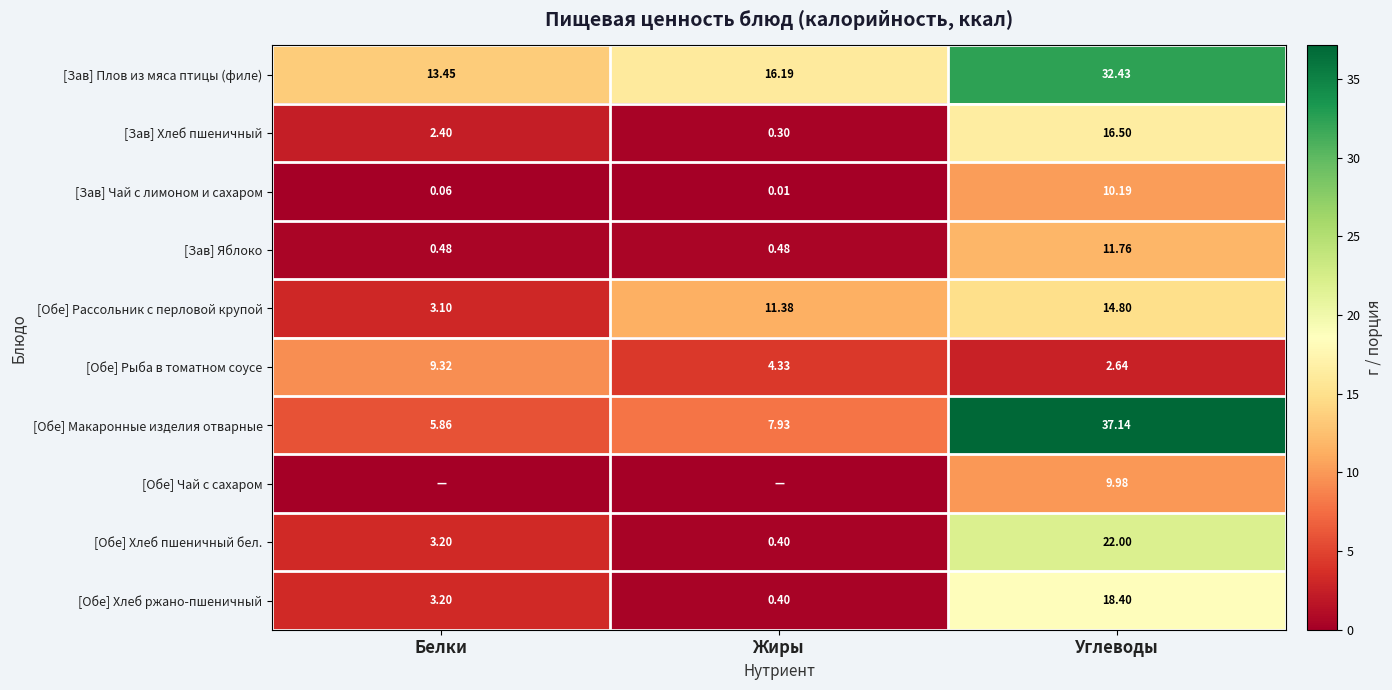

Which category has the lowest value in the [Зав] Плов из мяса птицы (филе) series?

Белки